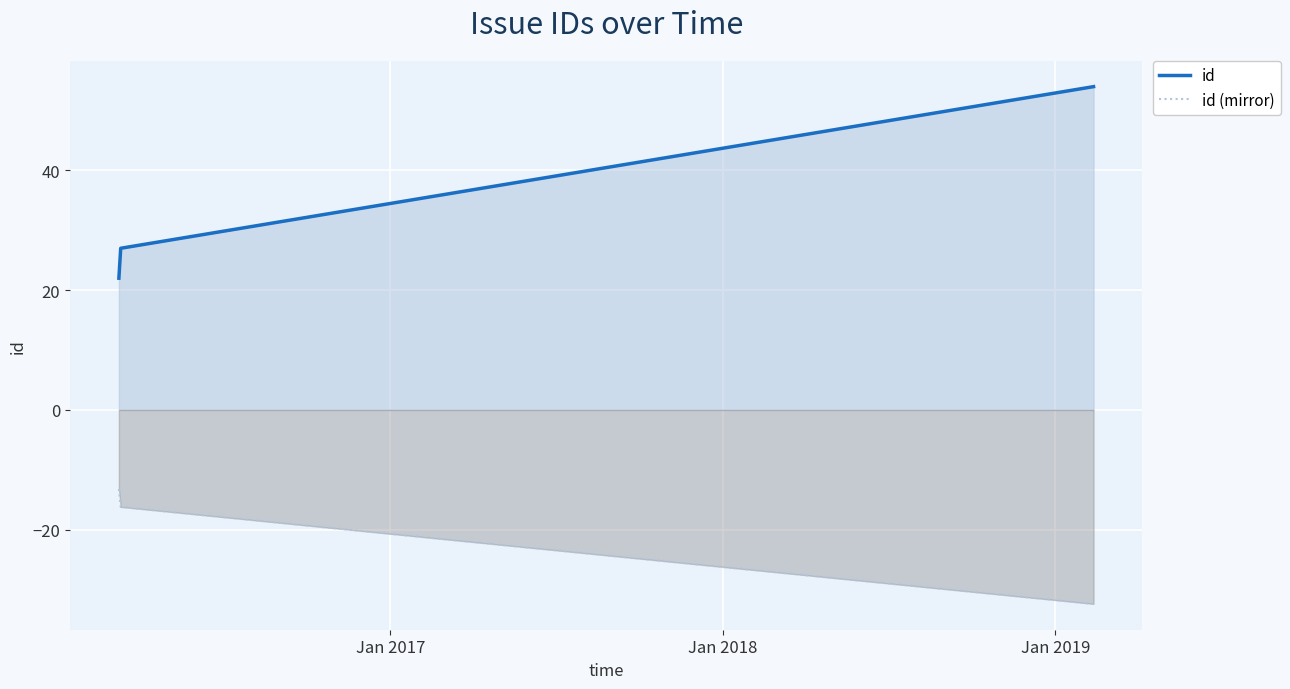

What is the lowest value of the id (mirror) series?

-32.4